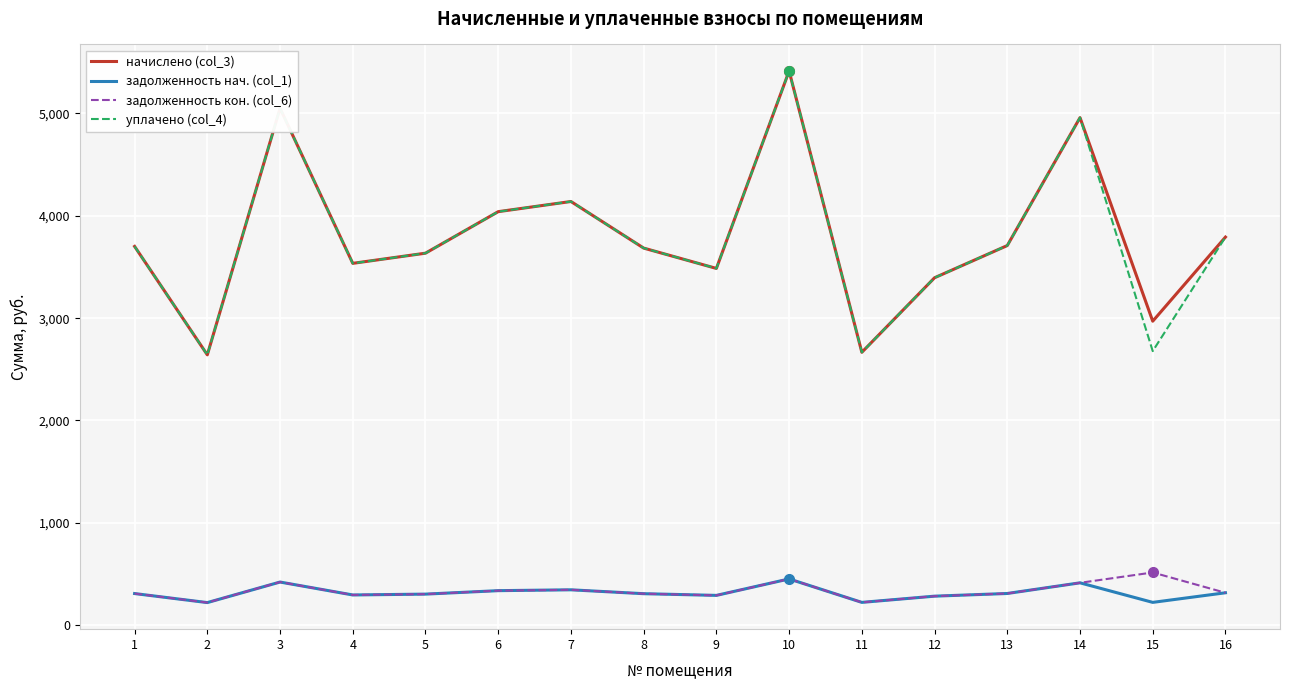

The начислено (col_3) series shows 3535.6 at 4. True or false?

True